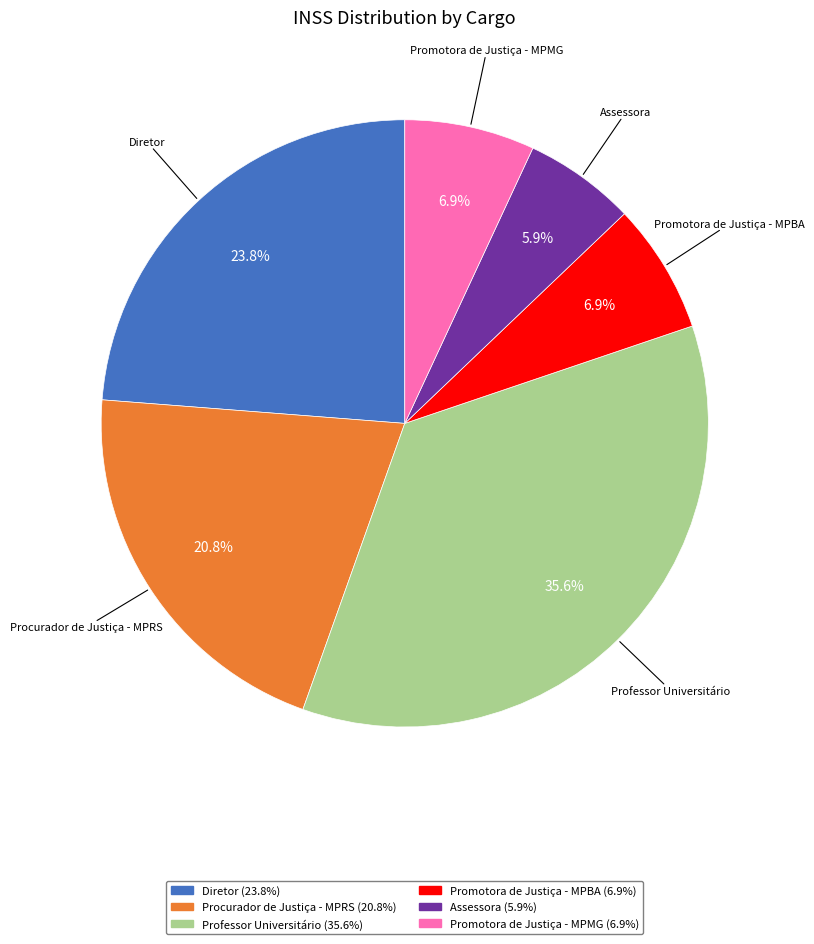

Does any single category account for the majority?

No